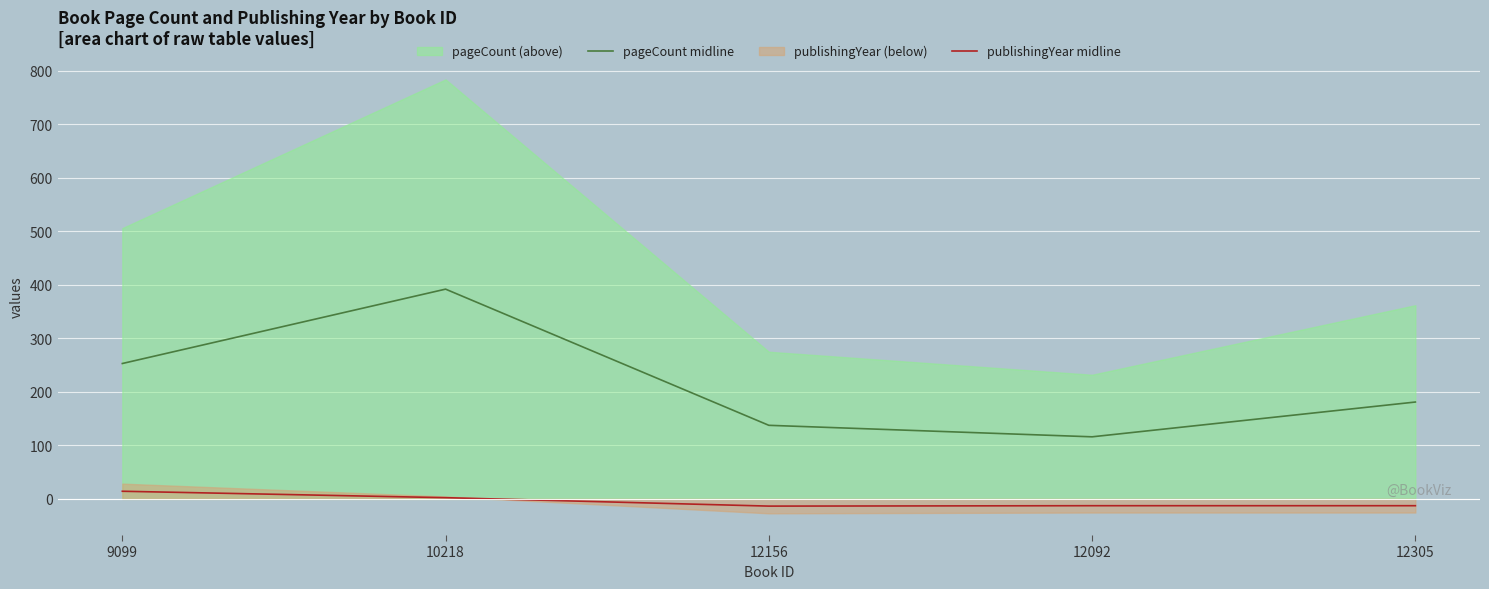

What is the difference between the maximum and minimum values in the publishingYear midline series?

27.8